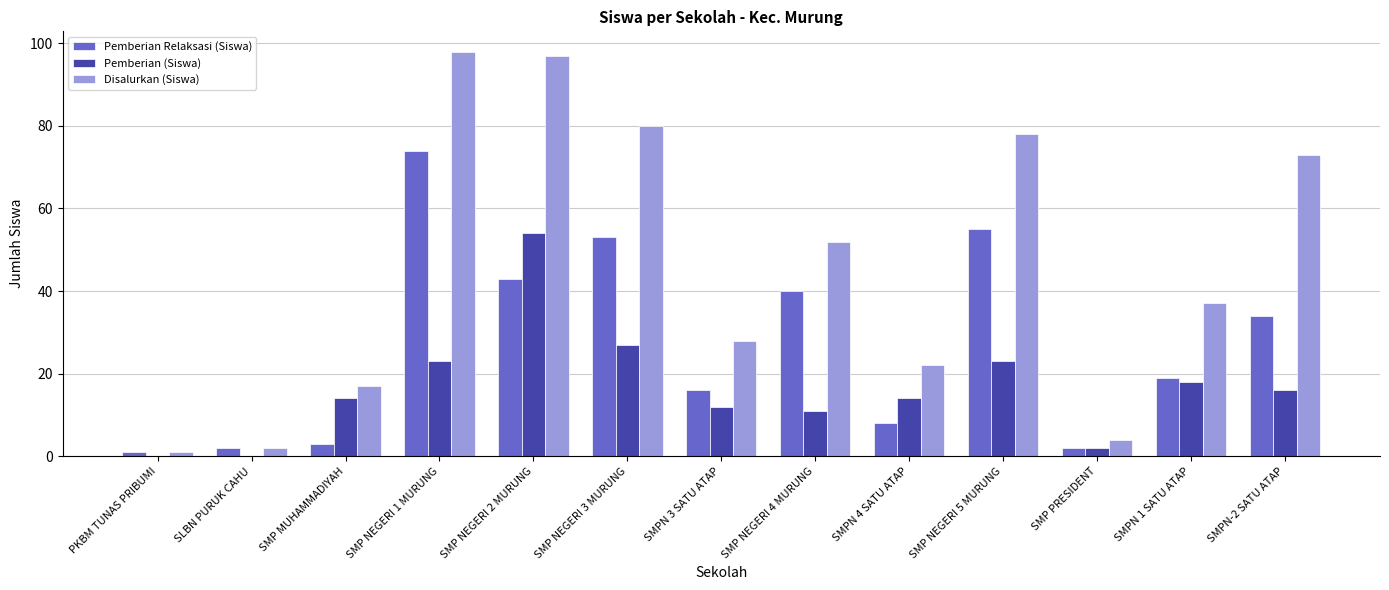

What is the sum of the Disalurkan (Siswa) values at SMP NEGERI 5 MURUNG and SMP NEGERI 3 MURUNG?

158